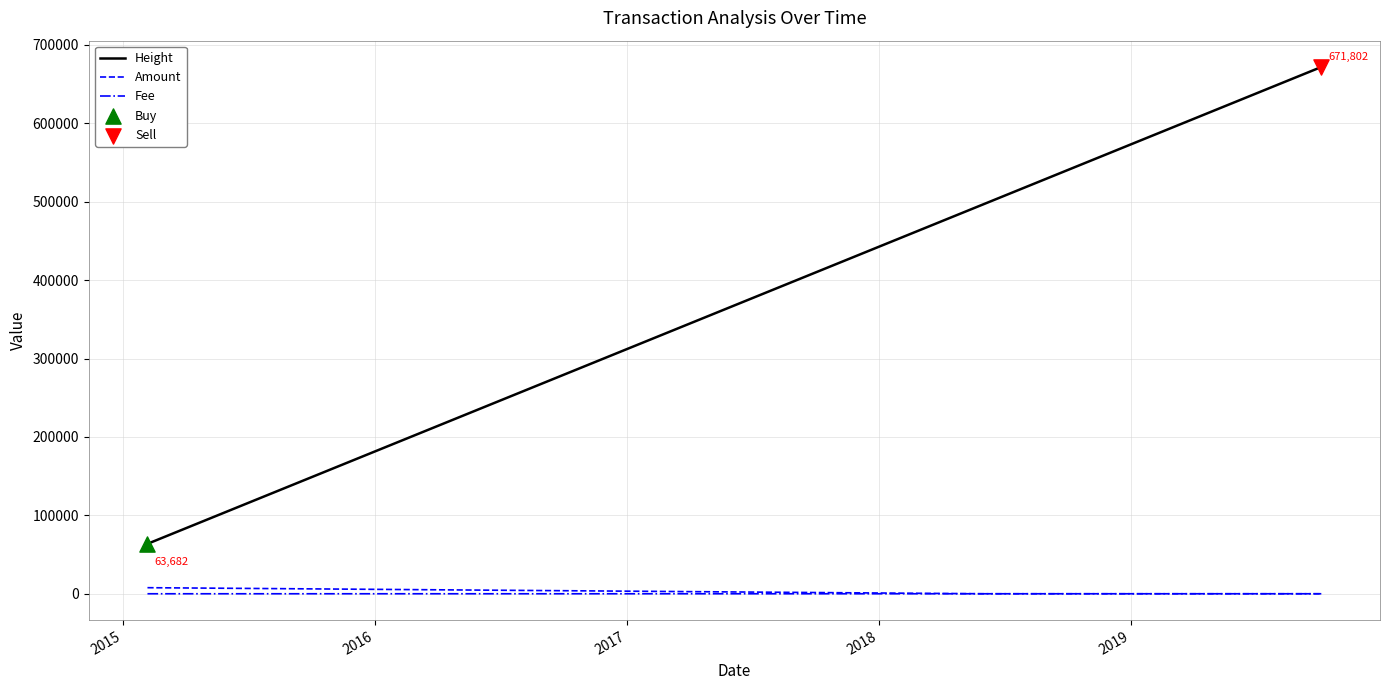

Which series has the largest total across all categories?

Height